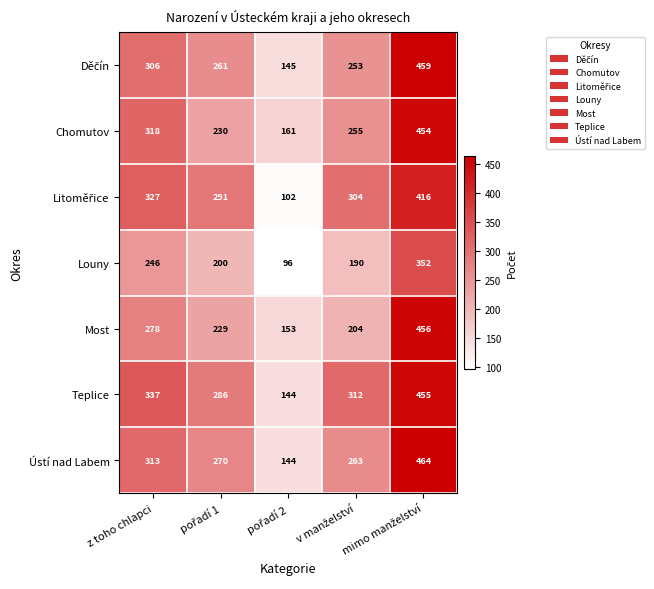

What is the maximum value shown in the chart?

464